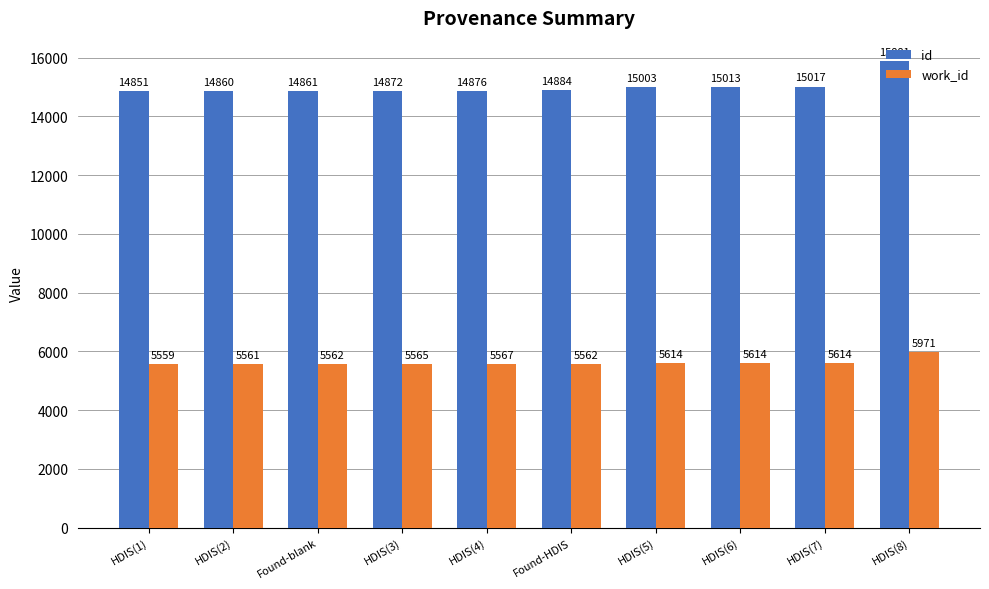

Which series has the largest range (max minus min)?

id